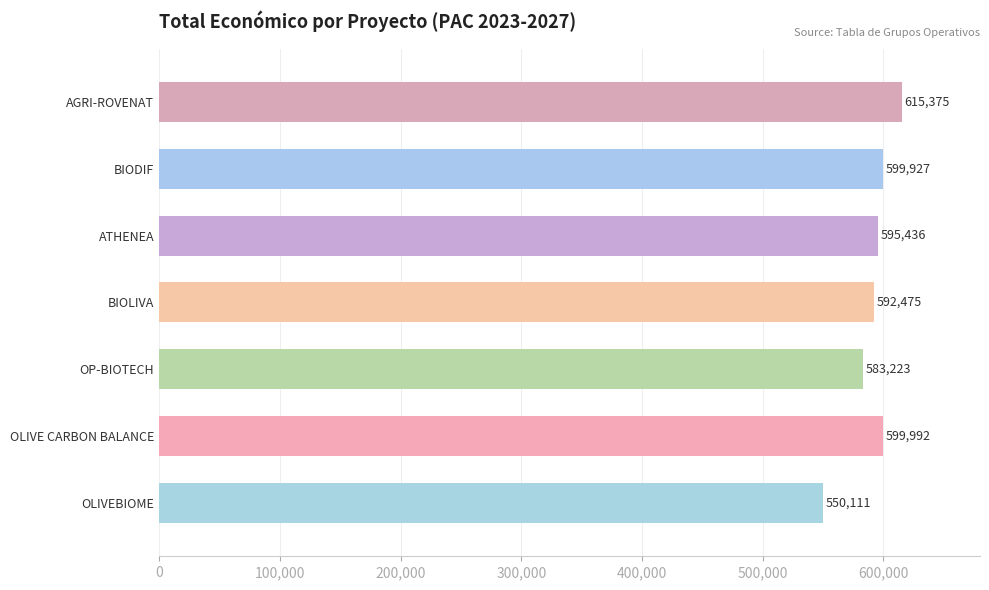

Are the bars grouped side by side (vs. stacked)?

No